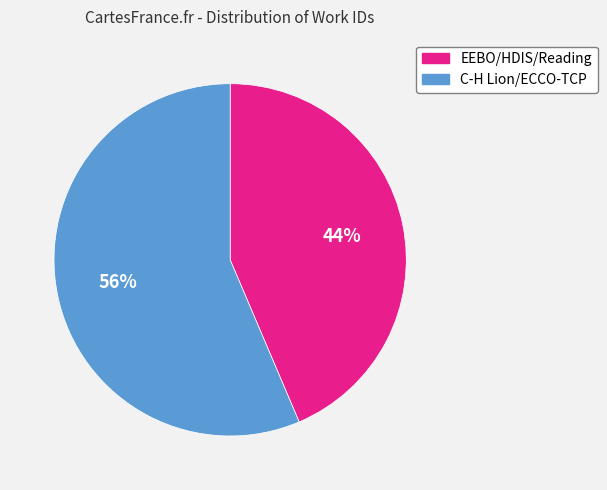

Which category has the smallest portion of the pie?

EEBO/HDIS/Reading